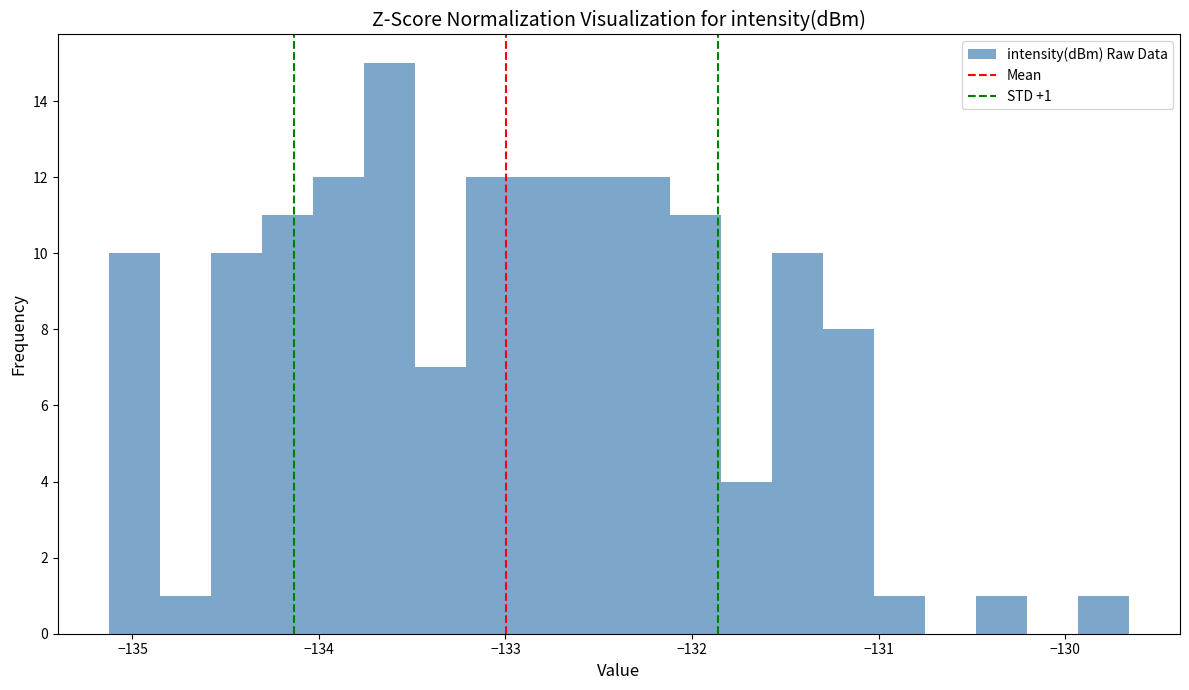

Around what value on the x-axis is the tallest bar? Give the approximate position of its centre, as read against the axis.

-133.6